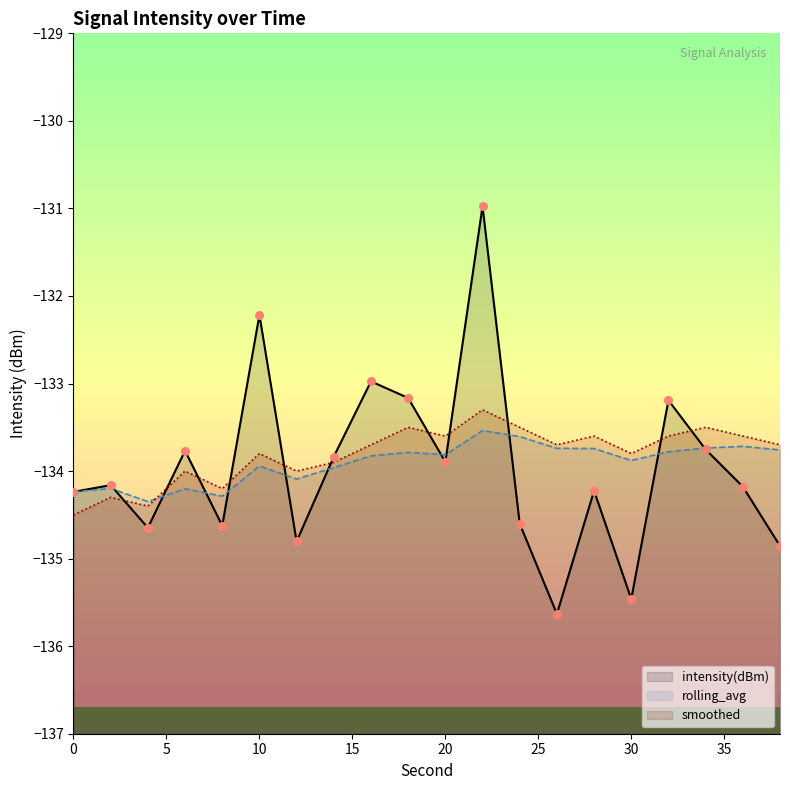

Is the value of smoothed at 6 greater than the value of rolling_avg at 38?

No